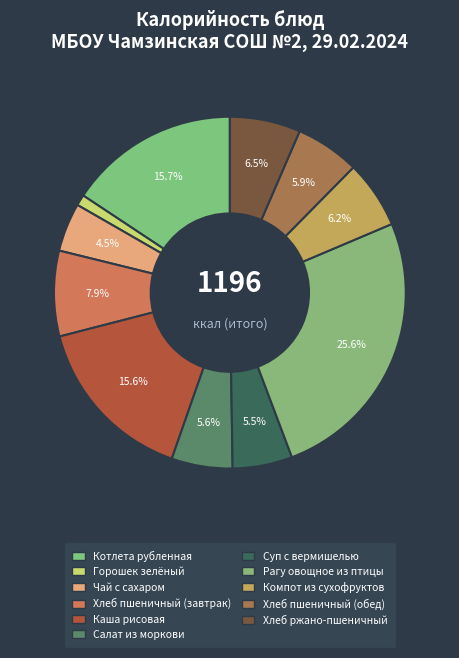

How many segments does this pie chart have?

11